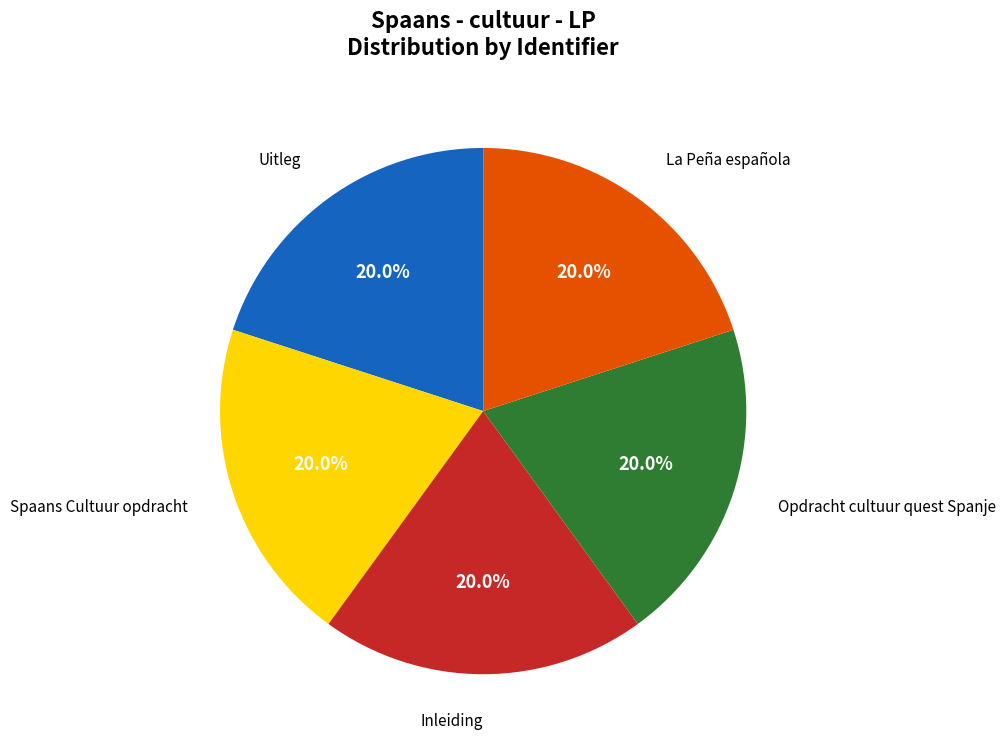

What portion of the pie excludes Uitleg?

80.0%